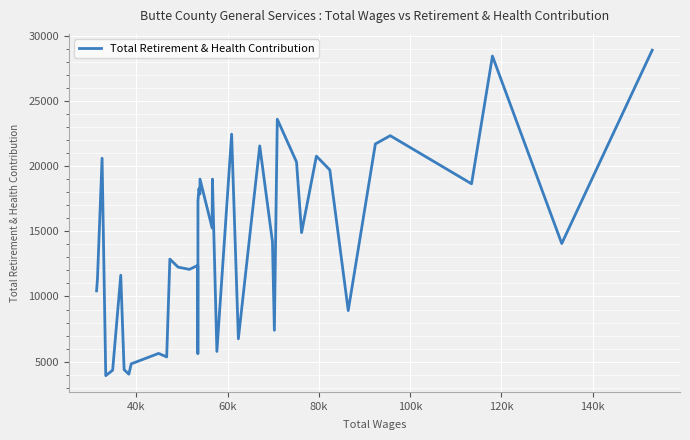

What is the greatest value displayed?

28877